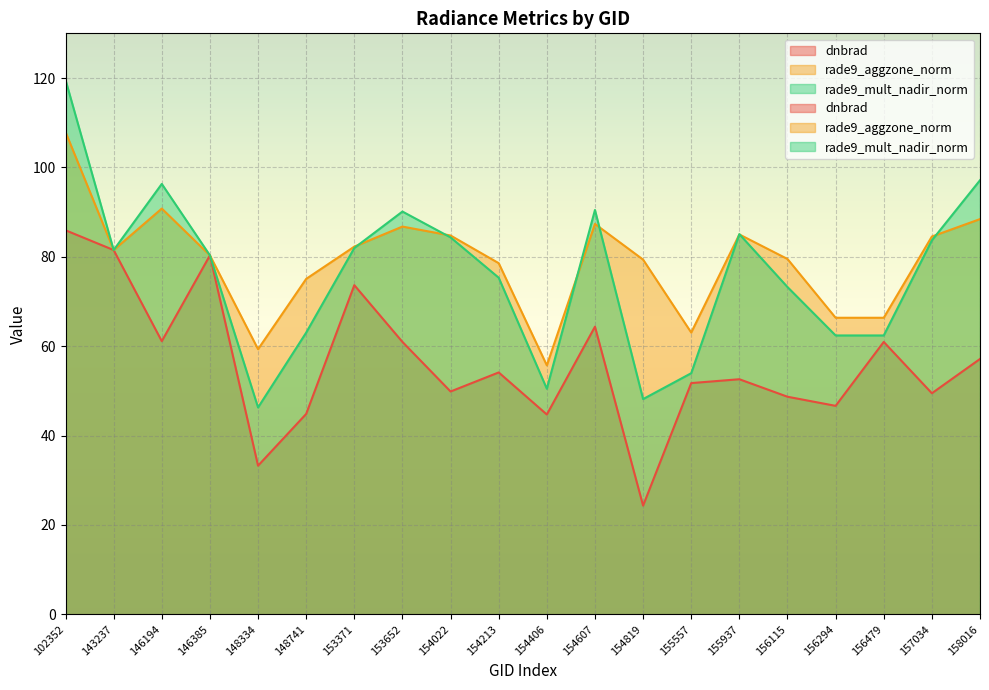

True or false: rade9_aggzone_norm has more than 1 interior local peaks.

True